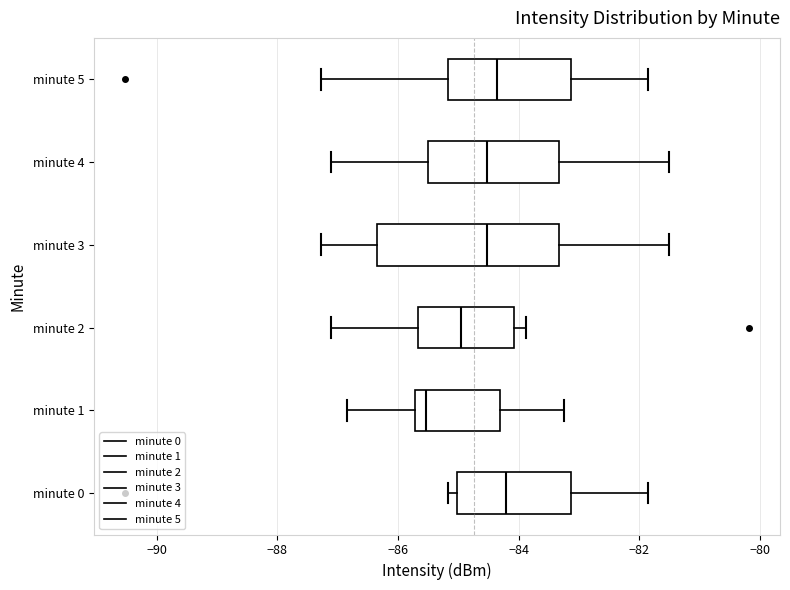

Reading bottom to top, transcribe this box plot: for each box, give where its median line is, the range the box spans, and where its two whiskers end, as read against the x-axis. The values are not printed on the chart, so give them approximately, as read against the axis.

minute 0: median -84.2, box -85.0 to -83.2, whiskers -85.2 to -81.8
minute 1: median -85.6, box -85.8 to -84.4, whiskers -86.8 to -83.2
minute 2: median -85.0, box -85.6 to -84.0, whiskers -87.2 to -83.8
minute 3: median -84.6, box -86.4 to -83.4, whiskers -87.2 to -81.4
minute 4: median -84.6, box -85.6 to -83.4, whiskers -87.2 to -81.4
minute 5: median -84.4, box -85.2 to -83.2, whiskers -87.2 to -81.8